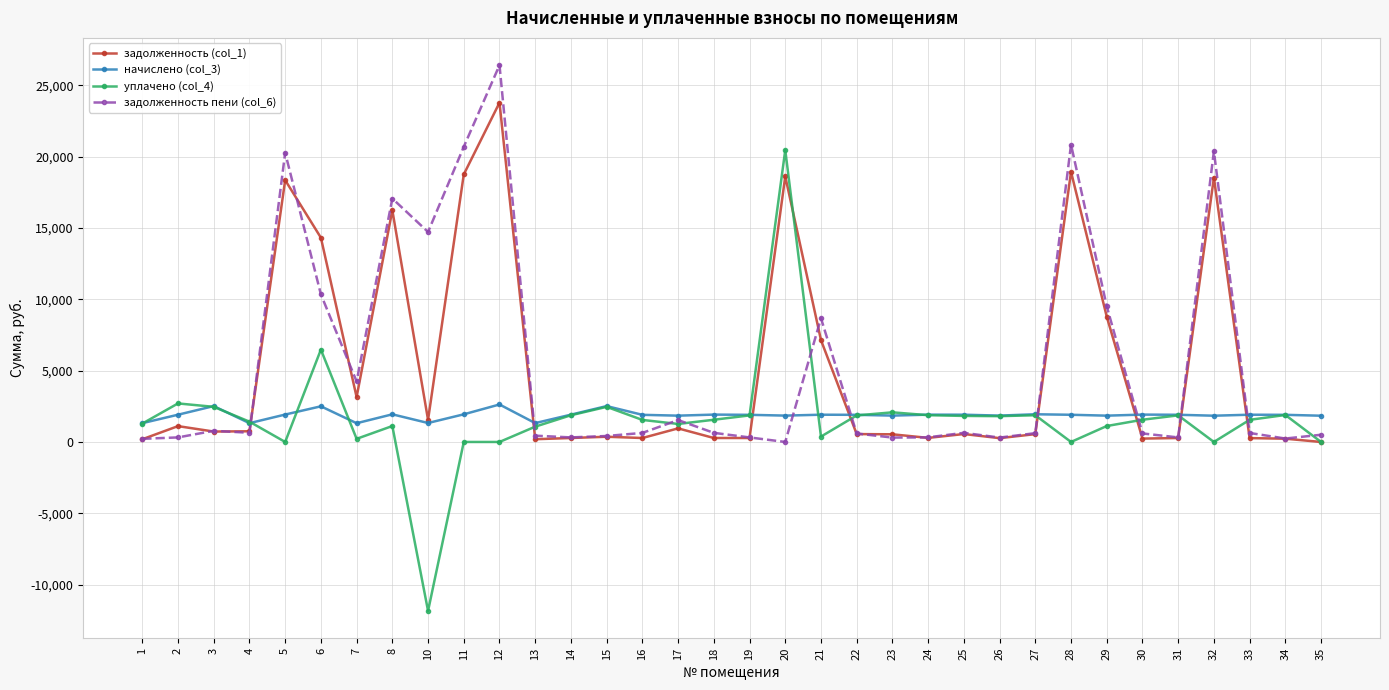

What is the maximum value shown in the chart?

26424.6